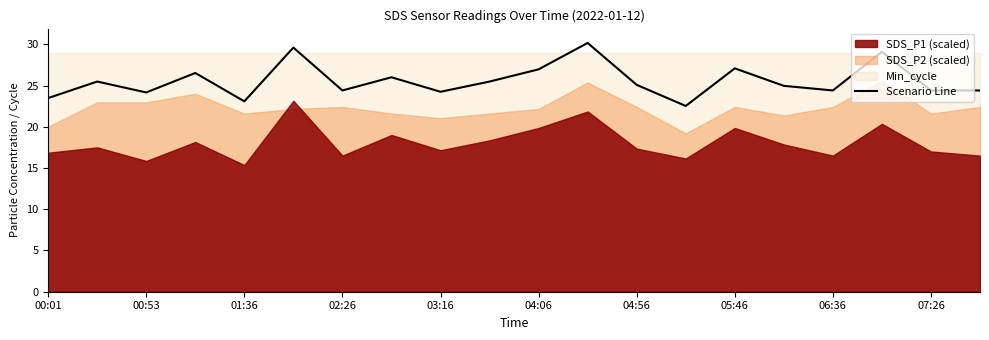

How many data points are less than 25?

10